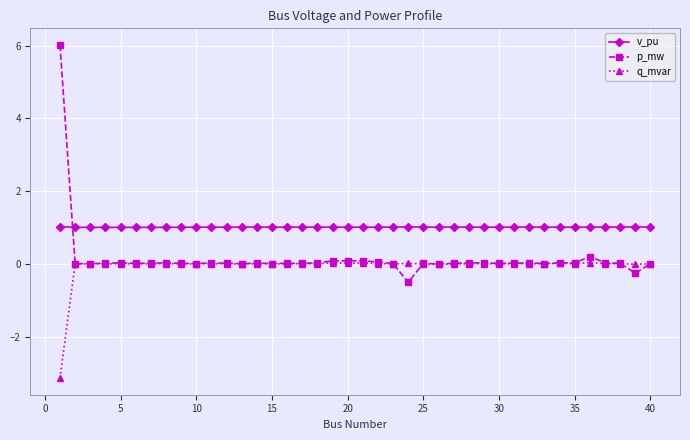

What is the smallest value displayed?

-3.1